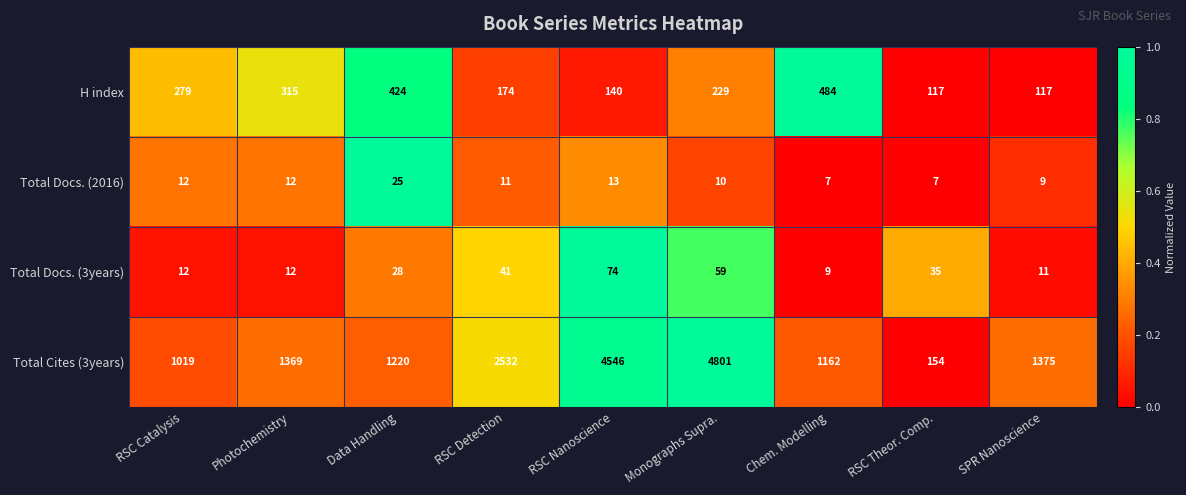

What is the difference between the highest and lowest values at Monographs Supra.?

4791